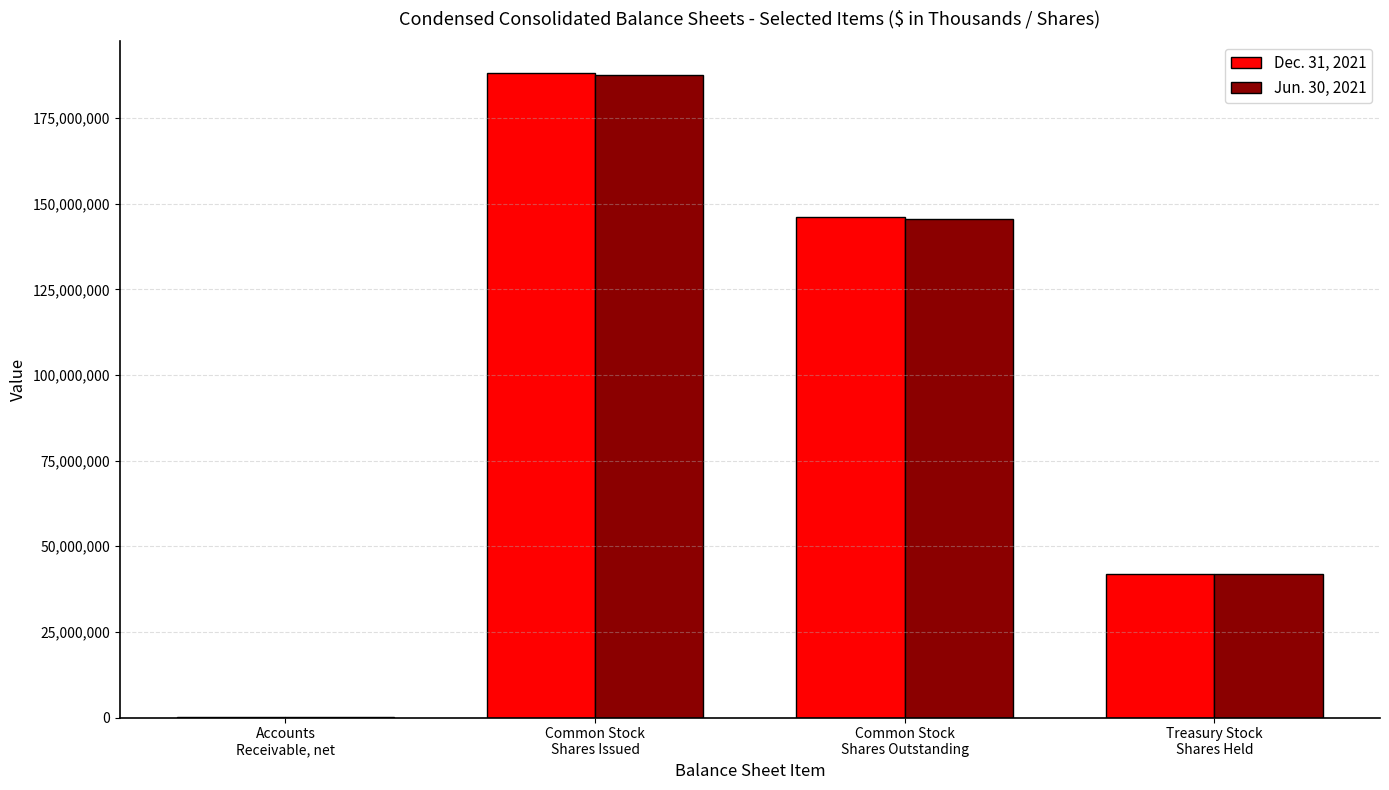

What is the maximum value shown in the chart?

188048404